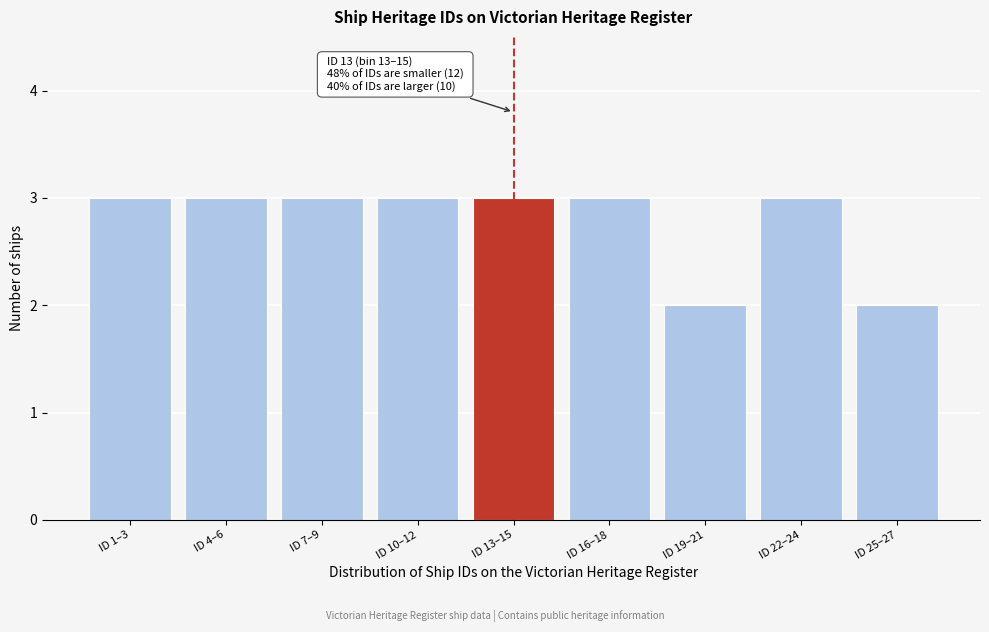

Reading left to right, list all the values displayed in this chart.

ID 1–3=3	ID 4–6=3	ID 7–9=3	ID 10–12=3	ID 13–15=3	ID 16–18=3	ID 19–21=2	ID 22–24=3	ID 25–27=2